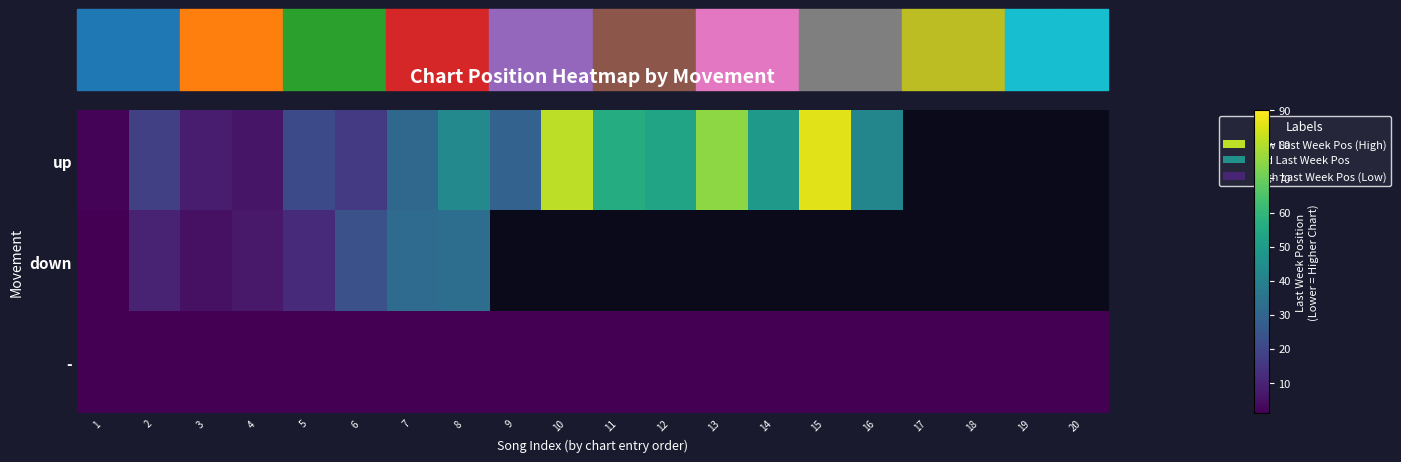

How many data points in up are less than 49?

10